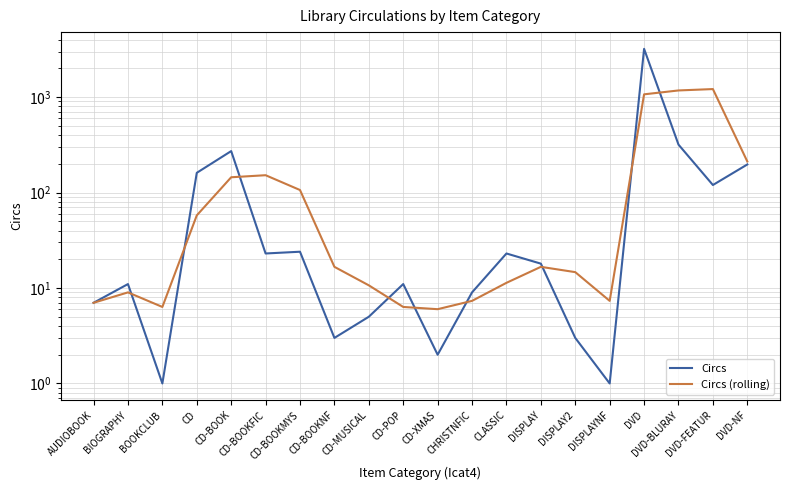

What is the difference between the Circs values at DISPLAYNF and CD-MUSICAL?

4.0